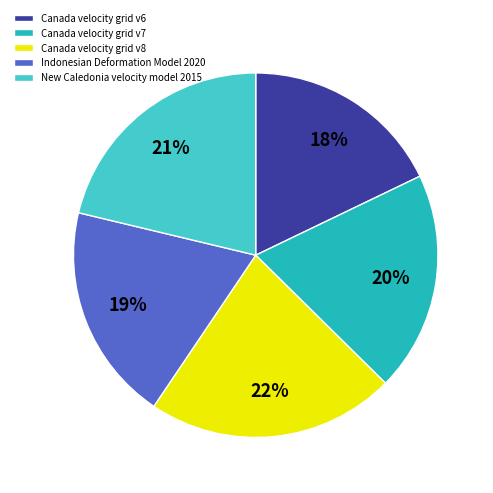

How many slices are in this pie chart?

5